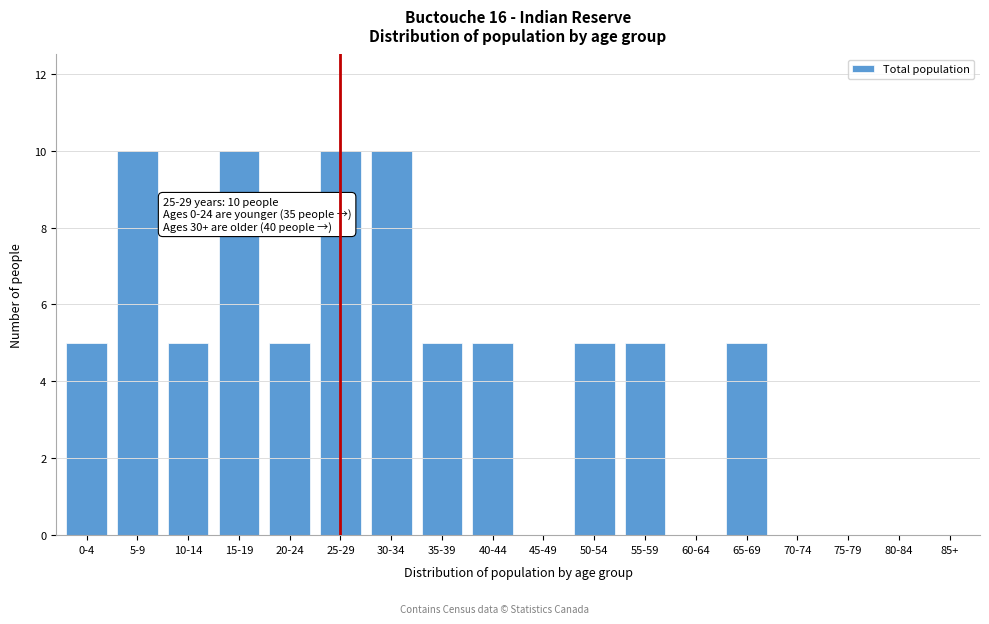

Reading left to right, what are all the values shown in this chart?

0-4=5	5-9=10	10-14=5	15-19=10	20-24=5	25-29=10	30-34=10	35-39=5	40-44=5	45-49=0	50-54=5	55-59=5	60-64=0	65-69=5	70-74=0	75-79=0	80-84=0	85+=0